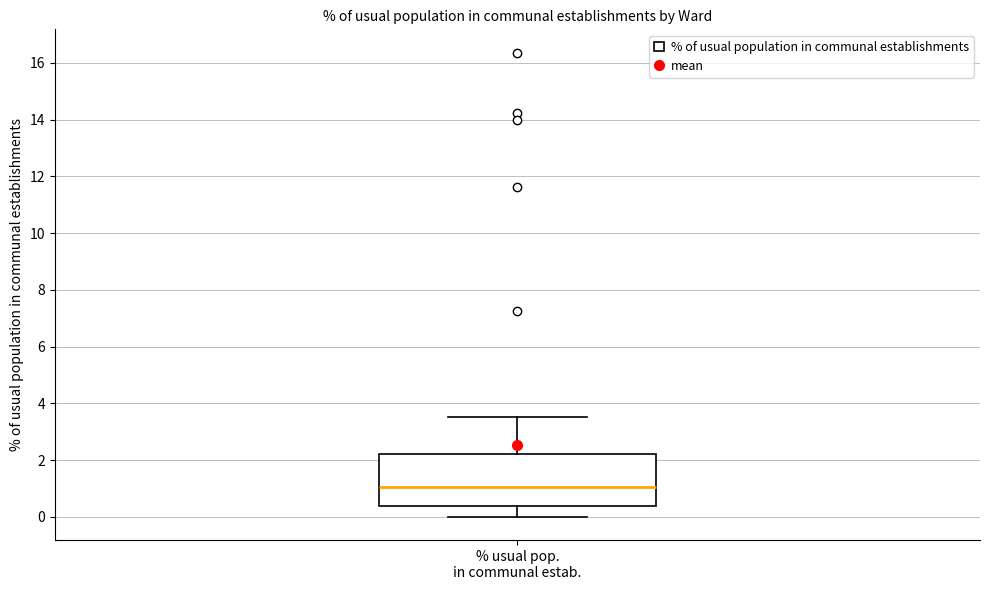

Where is the upper edge of the box for % usual pop. in communal estab. on the y-axis? The values are not printed on the chart, so give them approximately, as read against the axis.

2.2